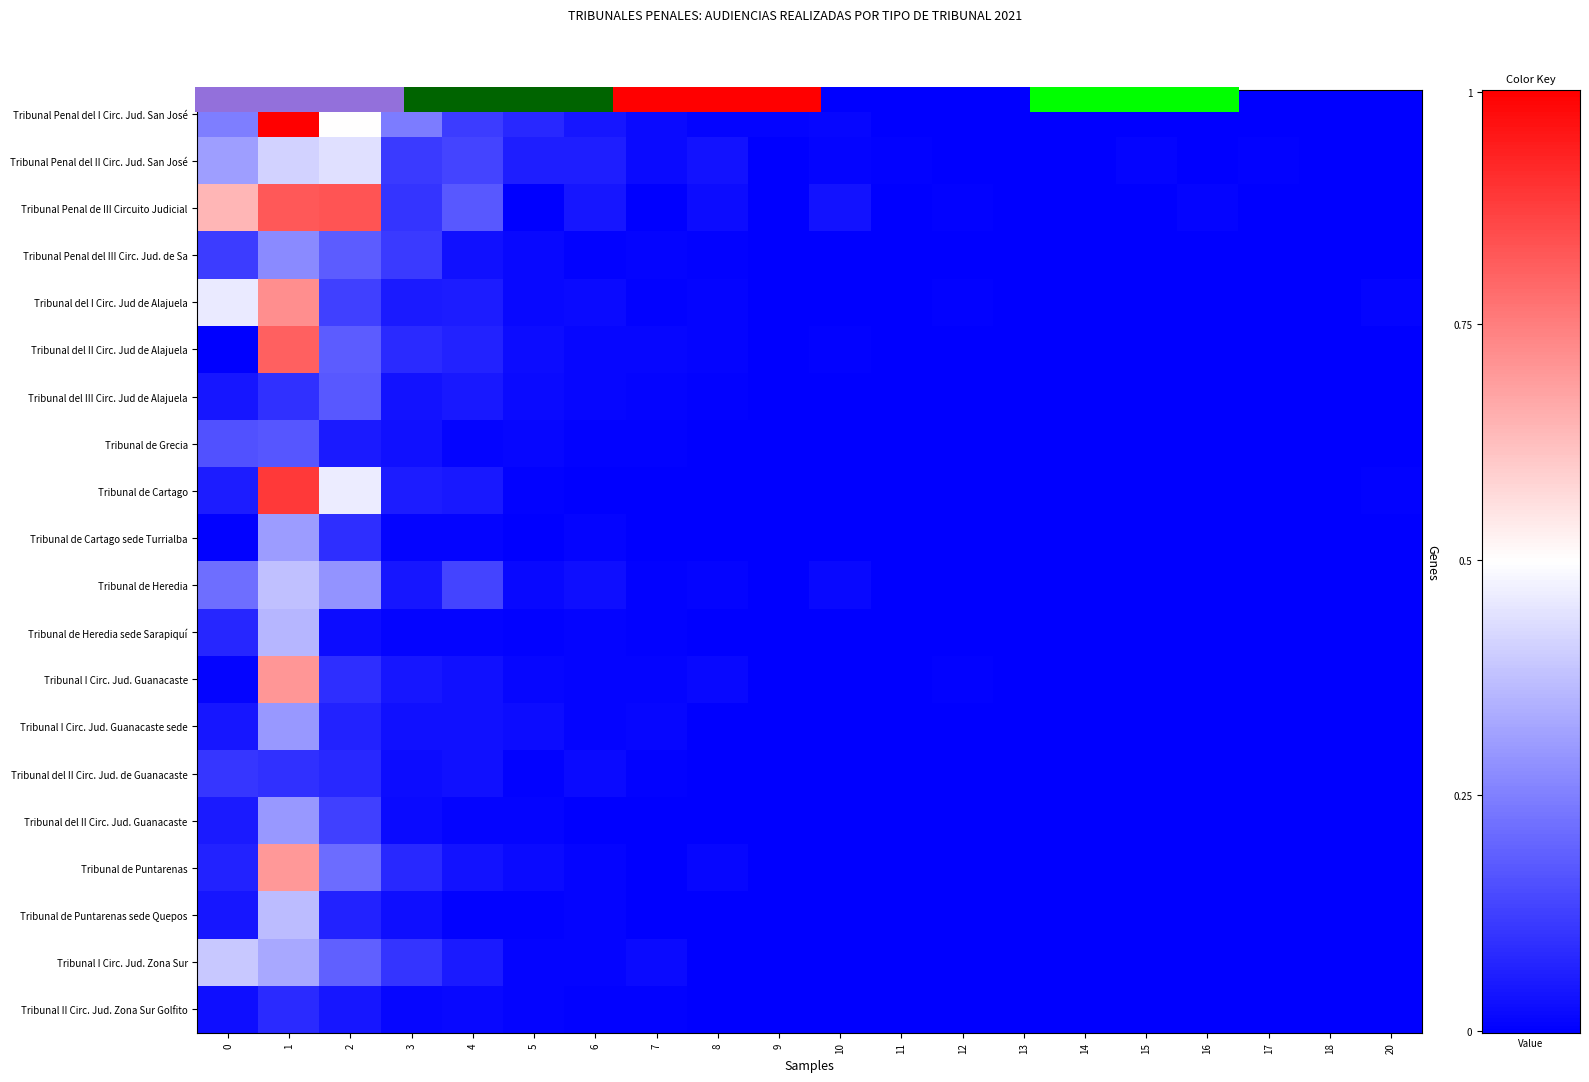

At which label does Tribunal Penal de III Circuito Judicial reach its peak?

2